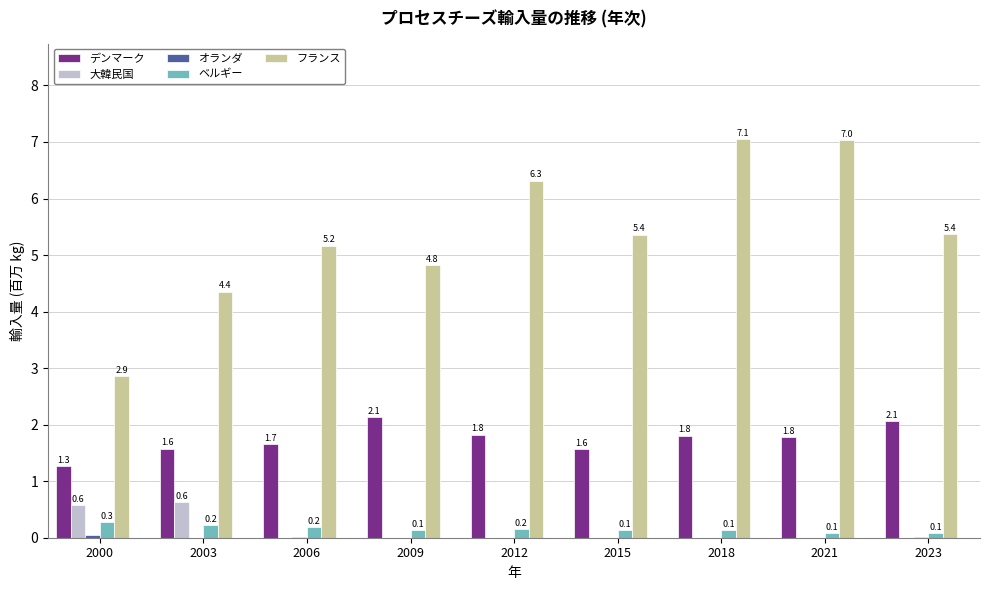

What is the sum of the フランス values at 2006 and 2003?

9.5